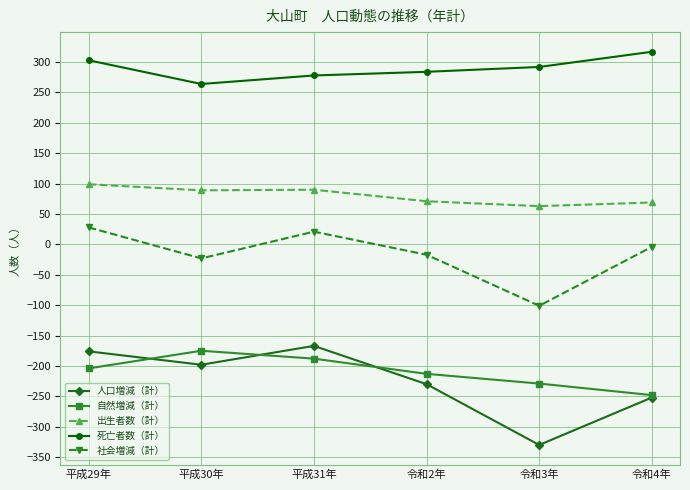

Is it true that 出生者数（計） equals 89 at 平成30年?

True